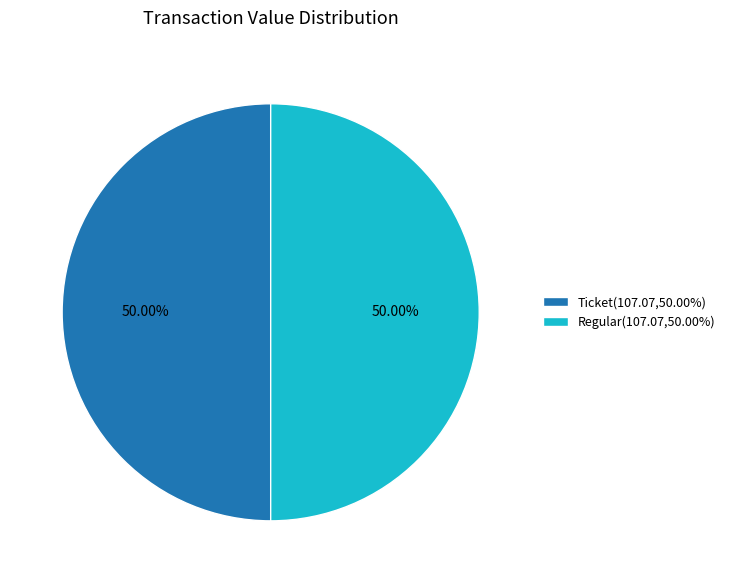

Do Ticket(107.07,50.00%) and Regular(107.07,50.00%) together represent more than half of the pie?

Yes